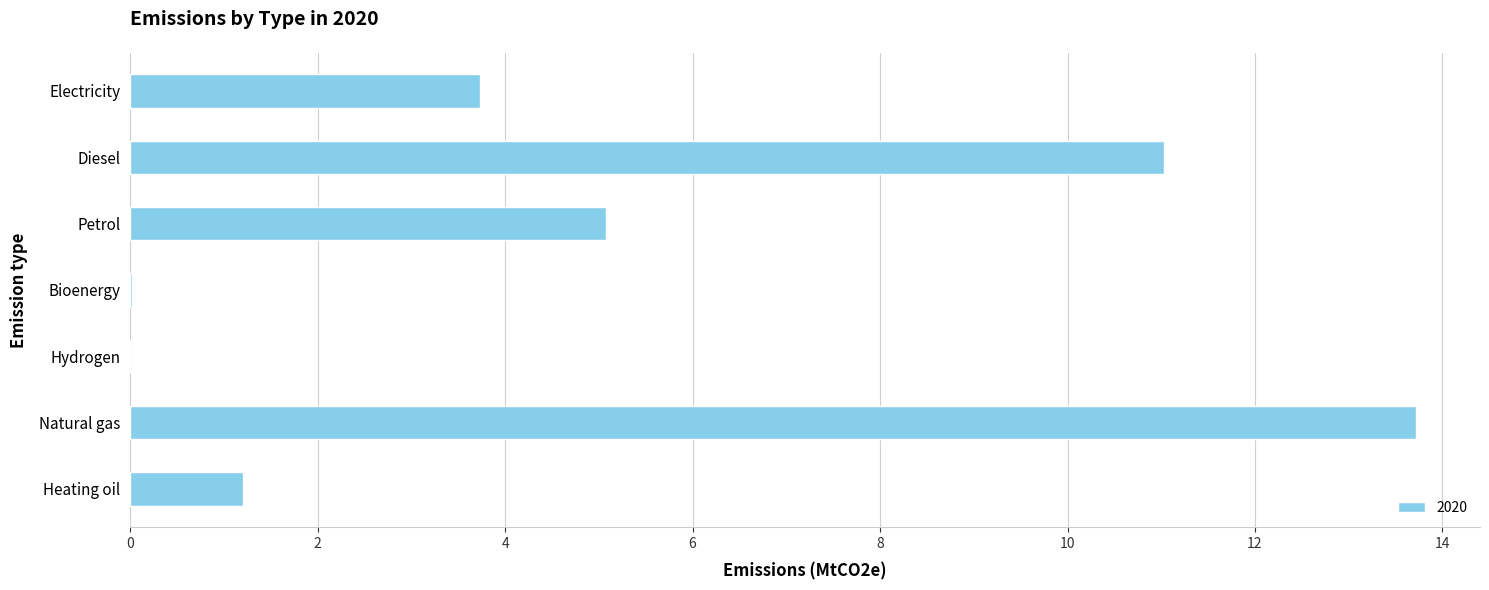

Which category has the highest value across all series?

Natural gas